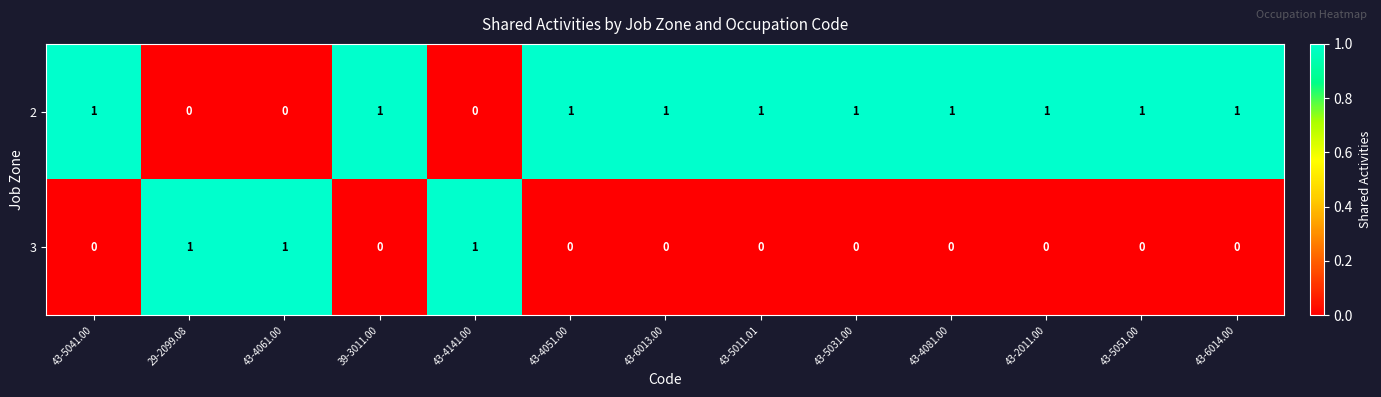

Count the 2 values in the range 1 to 2.

10